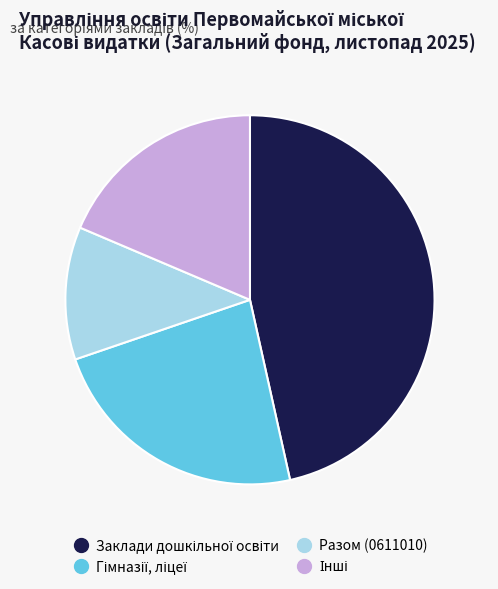

Is there any slice that represents more than half of the pie?

No